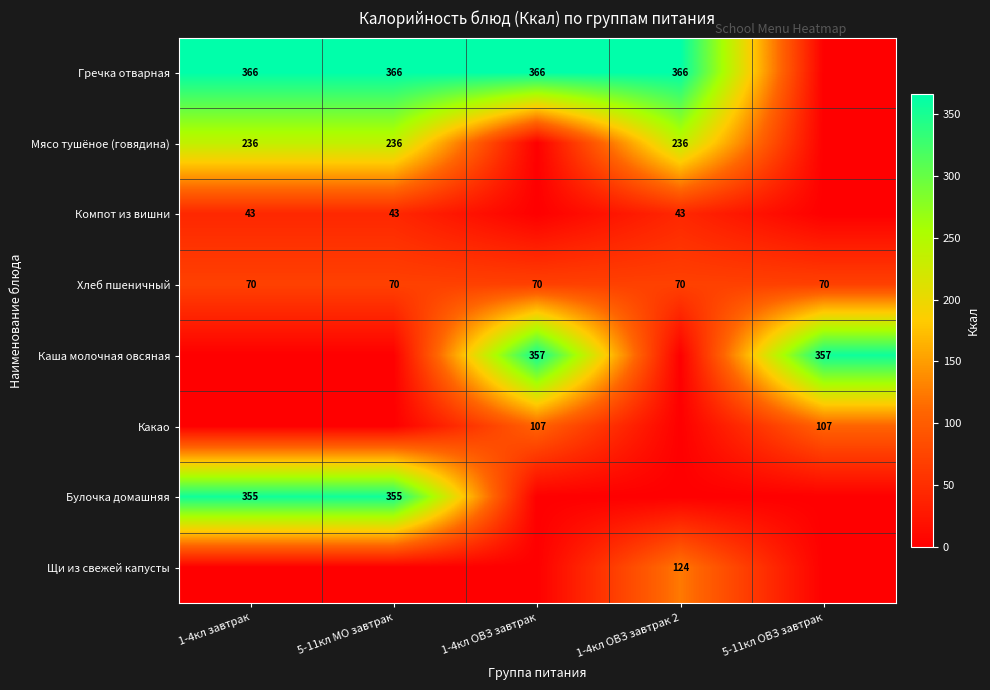

The value of Мясо тушёное (говядина) at 1-4кл завтрак is 401.2. True or false?

False